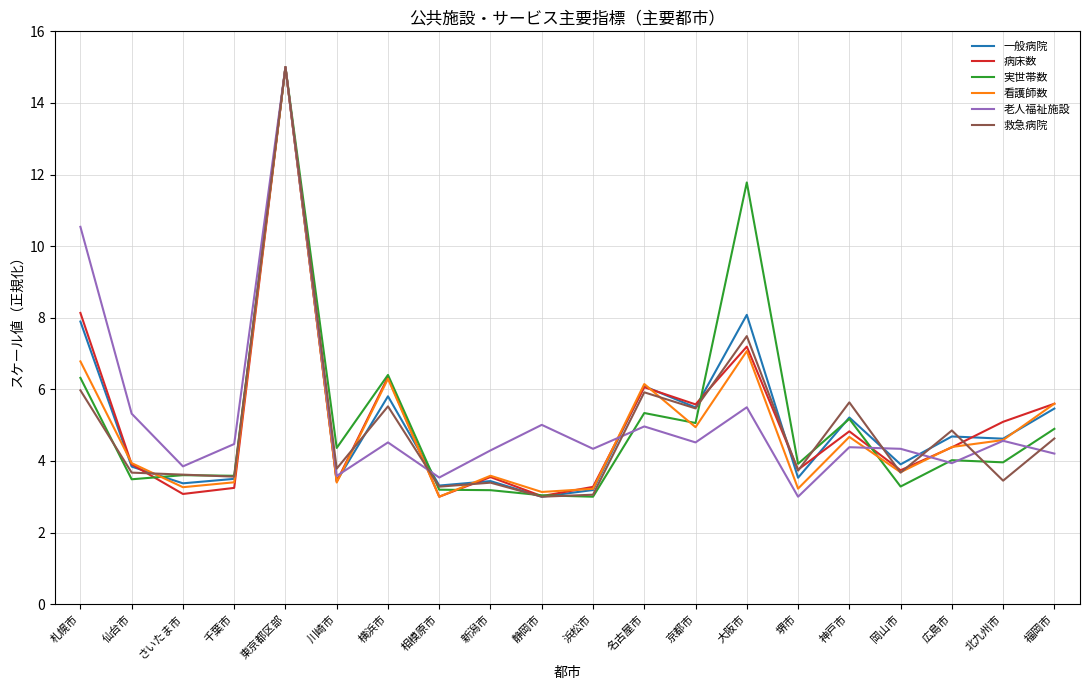

True or false: 救急病院 has a value of 3.6 at さいたま市.

True